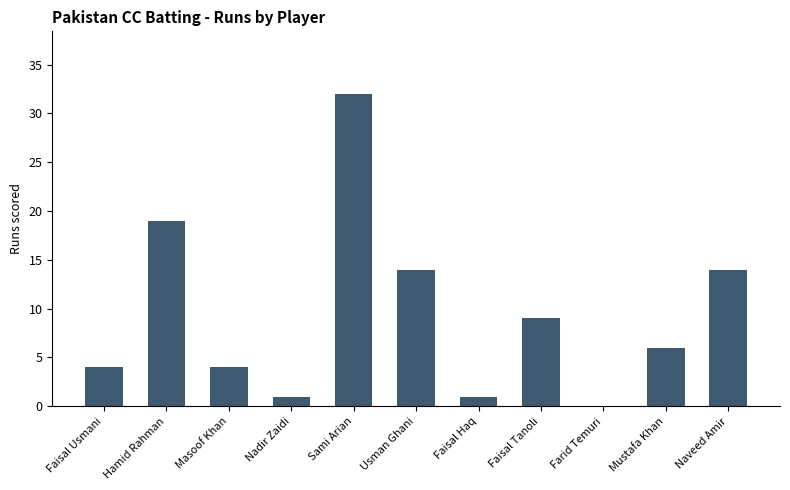

At which label does the data first exceed 6?

Hamid Rahman